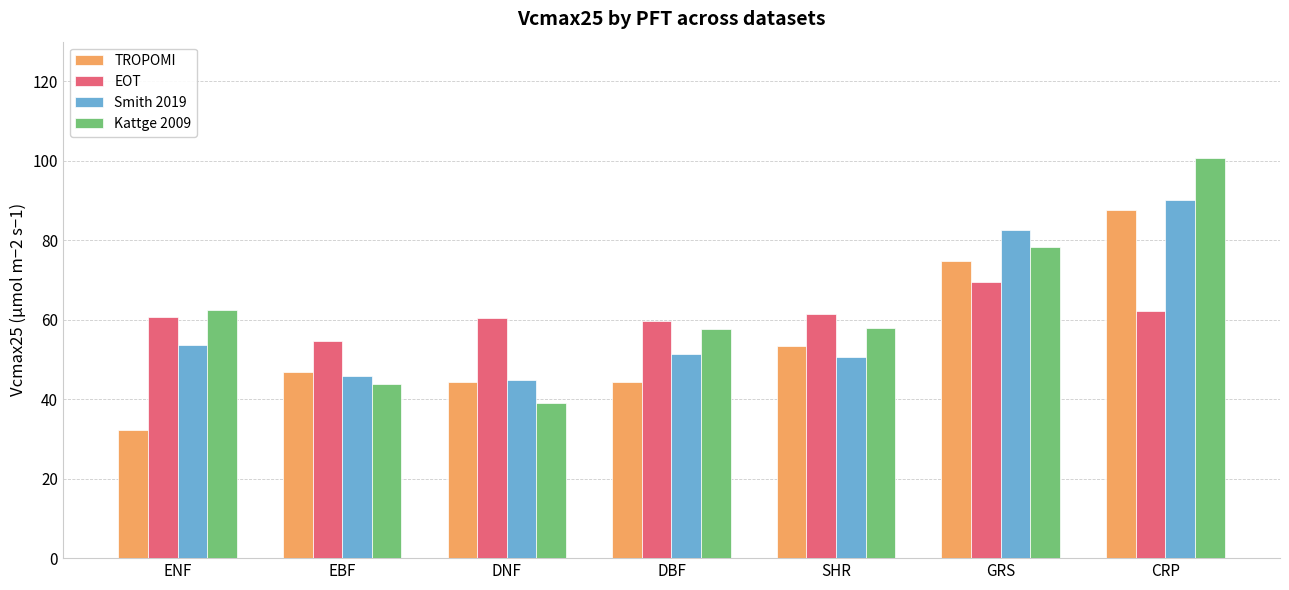

What is the average value of the Smith 2019 series?

59.9